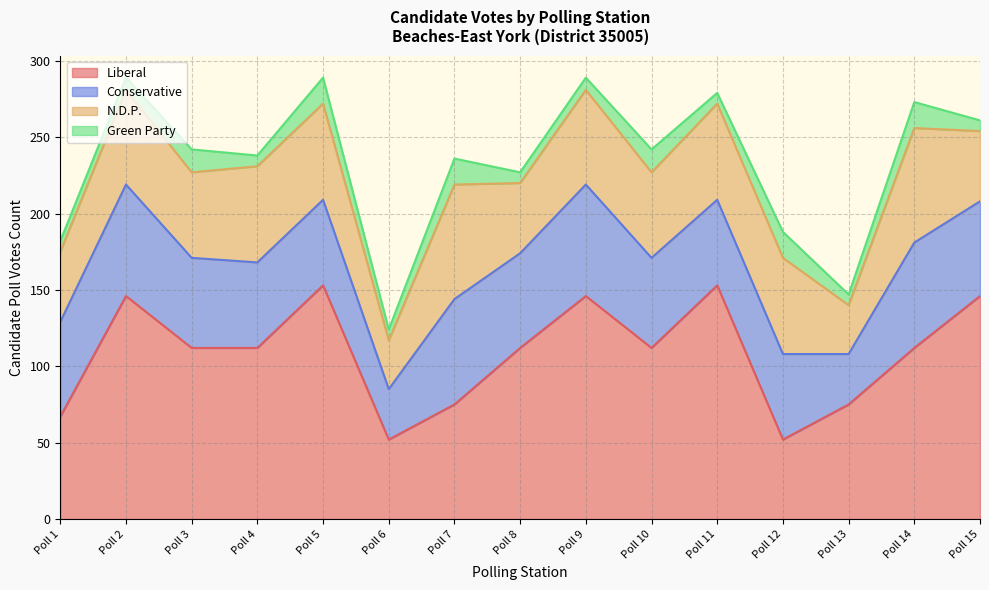

How many Green Party values are between 7 and 17?

15